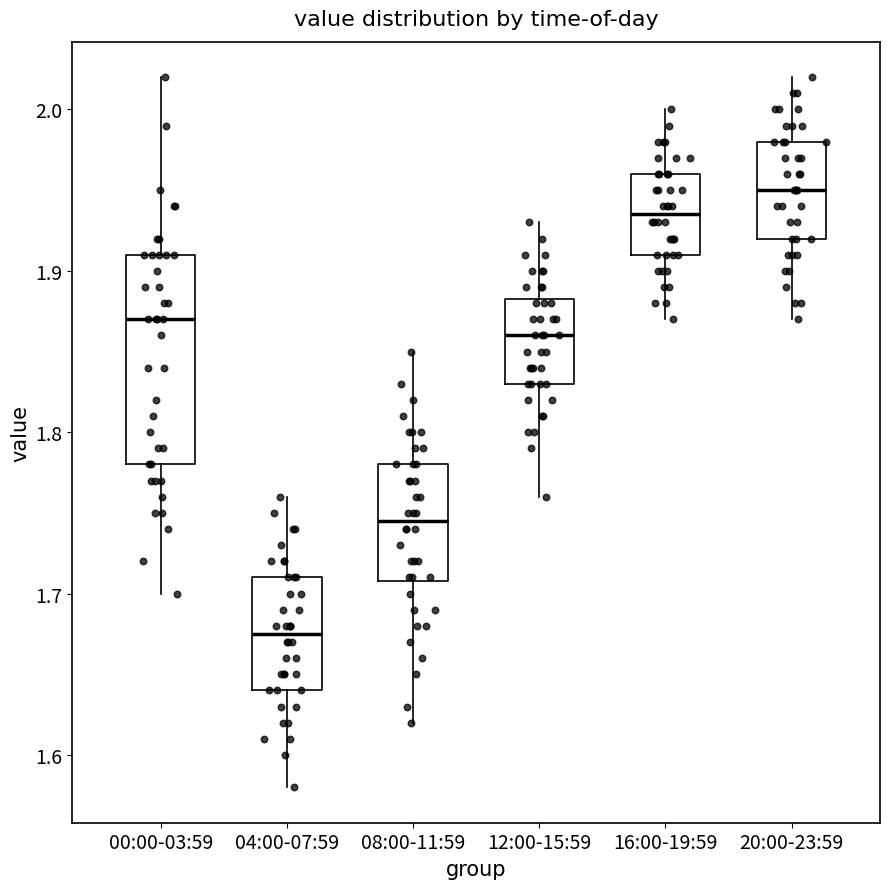

Which box has the lowest median line?

04:00-07:59